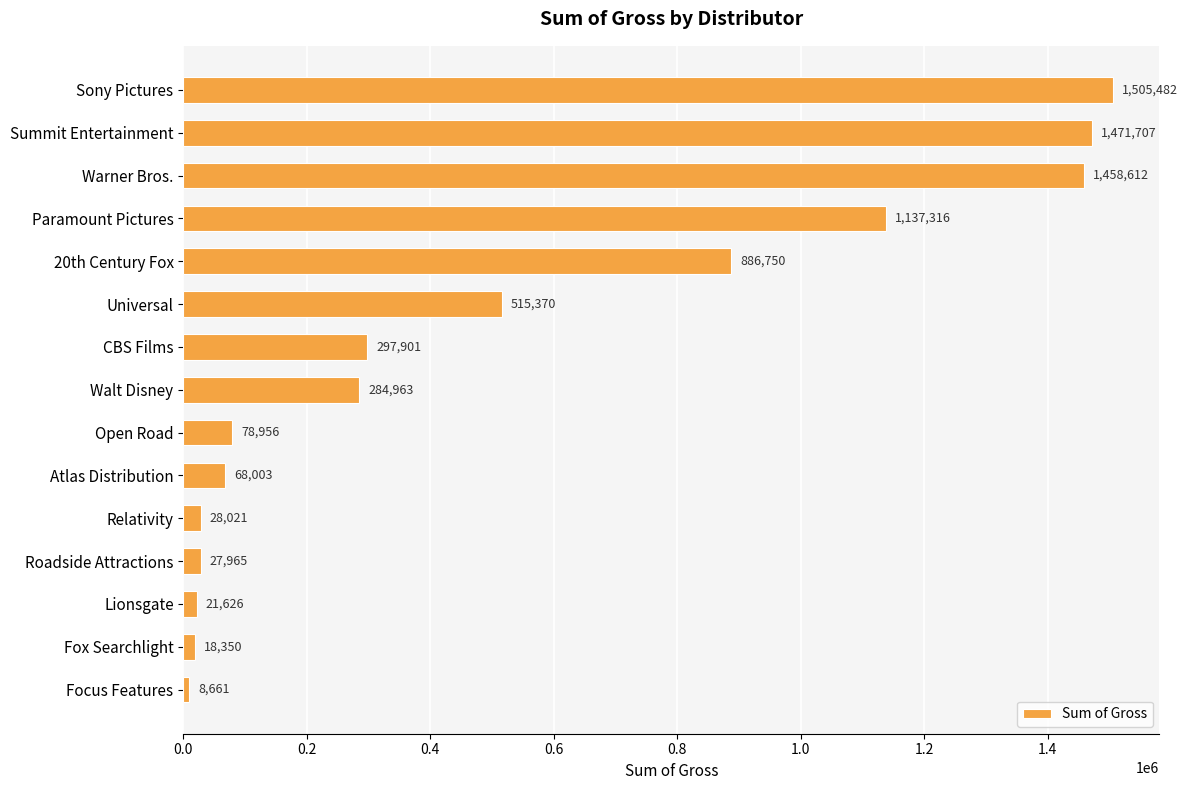

Reading top to bottom, transcribe all the data shown in this chart.

Sony Pictures=1505482	Summit Entertainment=1471707	Warner Bros.=1458612	Paramount Pictures=1137316	20th Century Fox=886750	Universal=515370	CBS Films=297901	Walt Disney=284963	Open Road=78956	Atlas Distribution=68003	Relativity=28021	Roadside Attractions=27965	Lionsgate=21626	Fox Searchlight=18350	Focus Features=8661